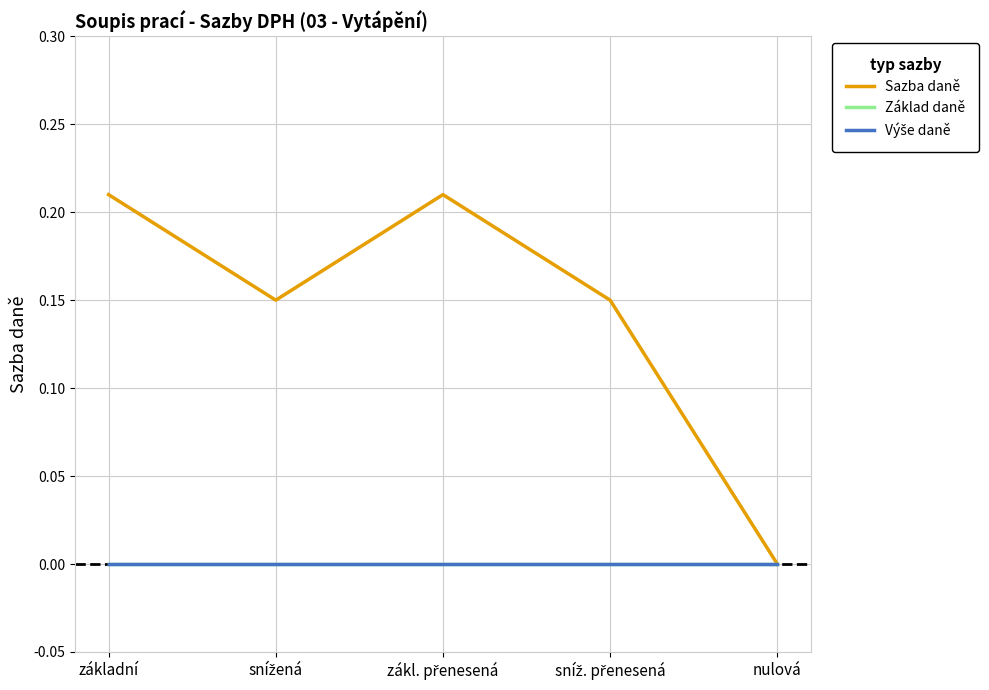

Does the chart have visible grid lines?

Yes